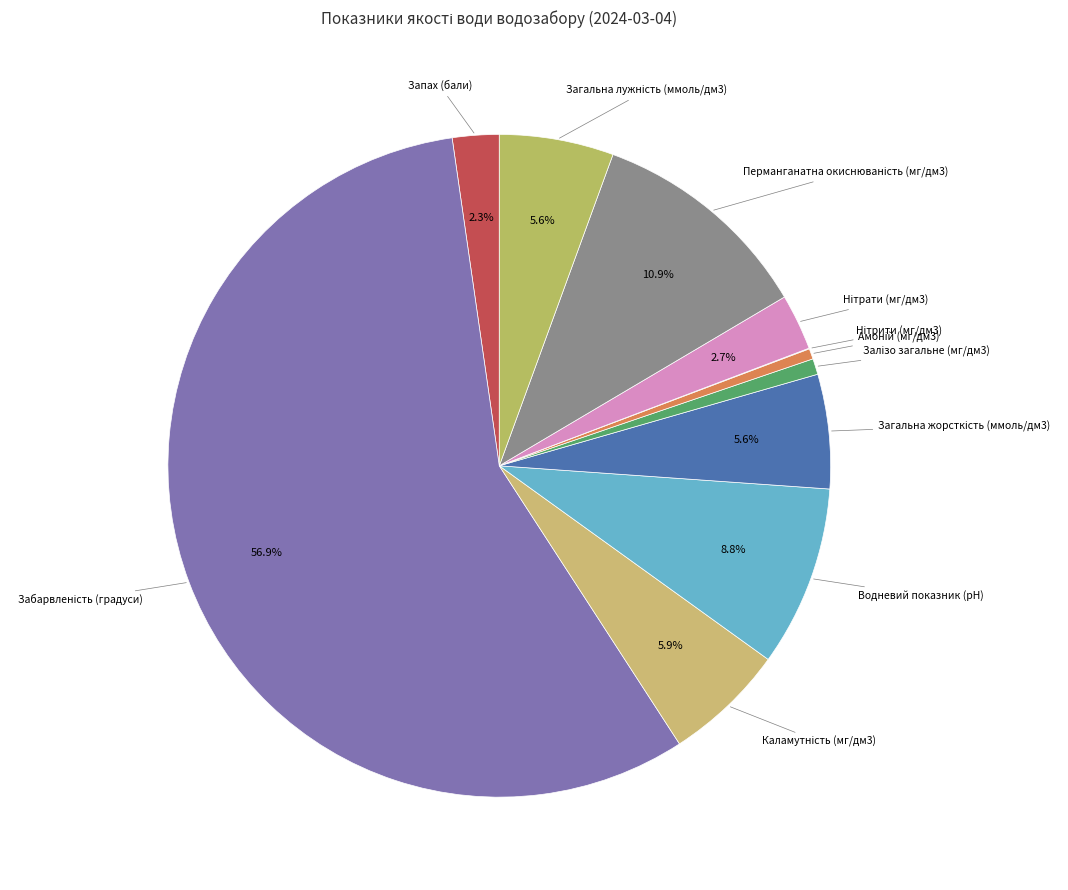

How many segments does this pie chart have?

11